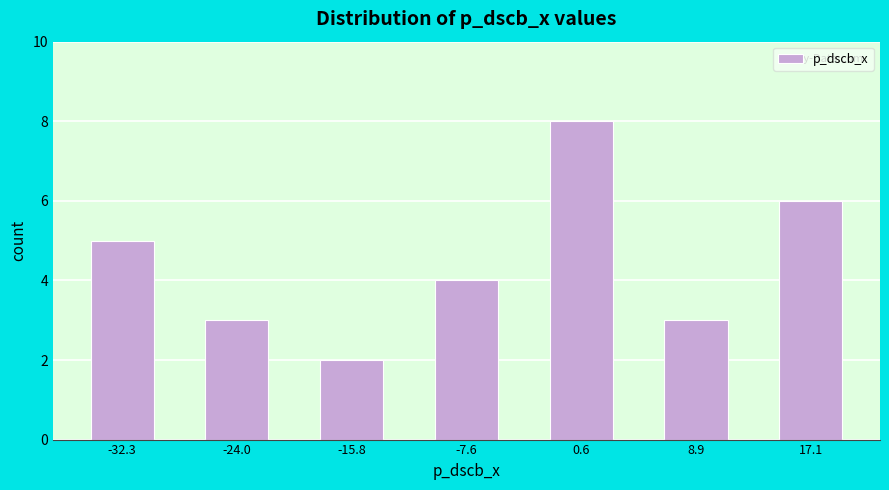

Reading left to right, list every bar in this chart as the range it spans on the x-axis followed by its height. Neither the bar edges nor the heights are printed on the chart, so give them approximately, as read against the axes.

-36 to -28: 5
-28 to -20: 3
-20 to -12: 2
-12 to -3: 4
-3 to 5: 8
5 to 13: 3
13 to 21: 6